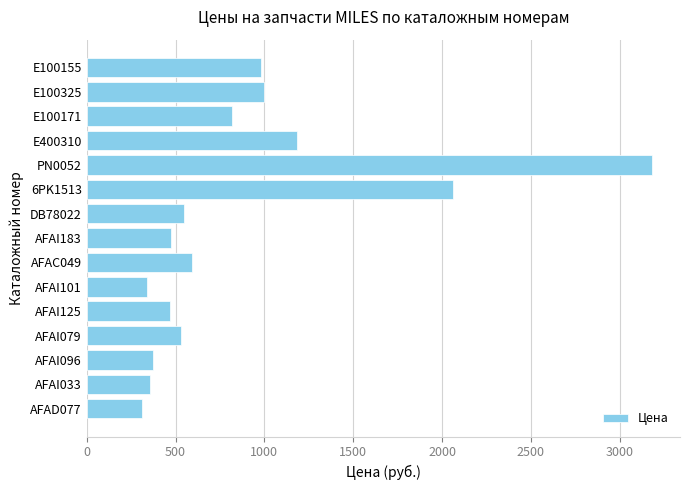

The value at E100155 is 378.0. True or false?

False